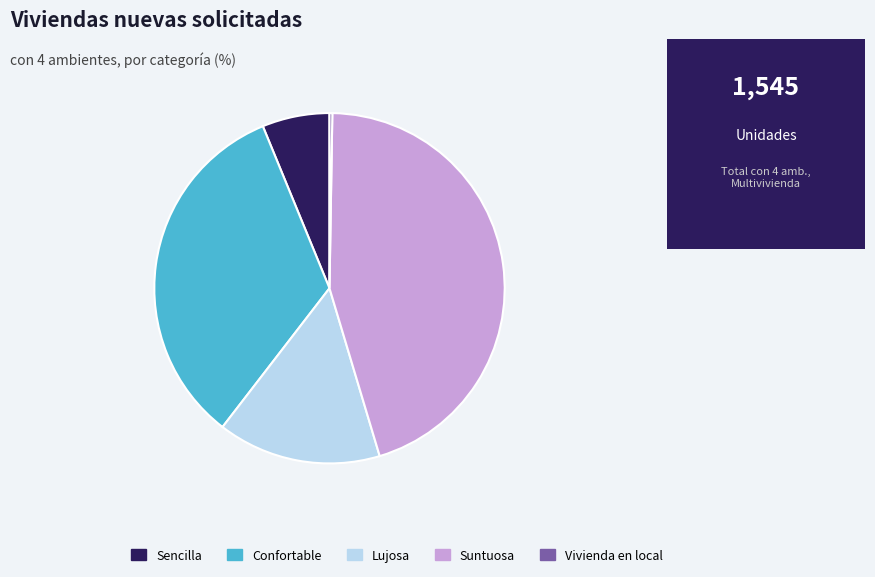

Between Sencilla and Lujosa, which is larger?

Lujosa